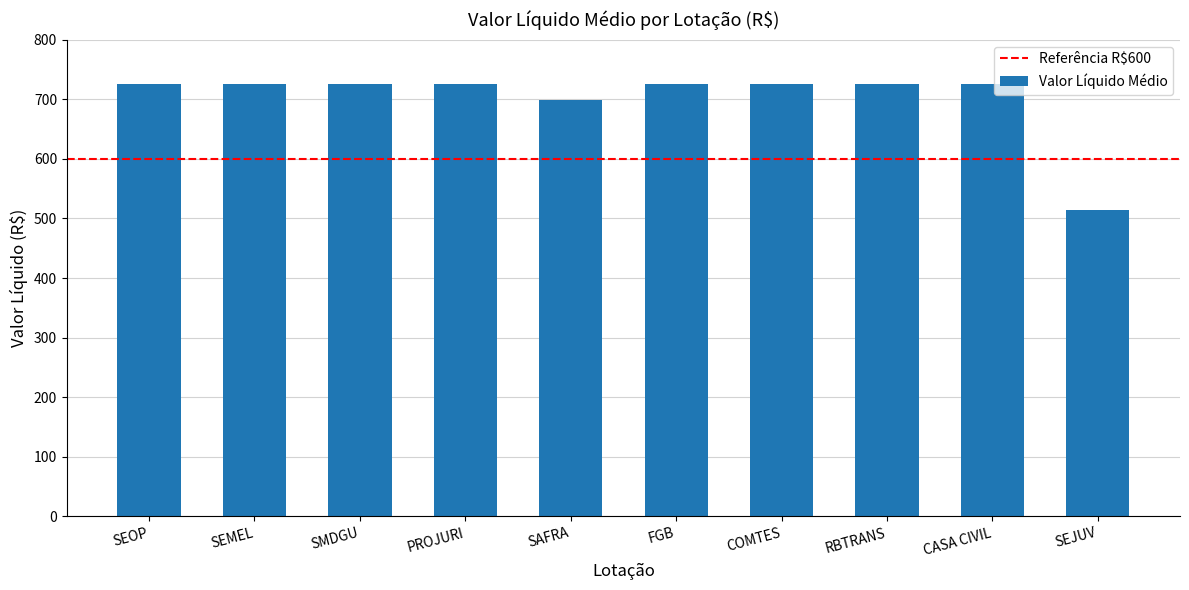

How many series are shown in this chart?

1